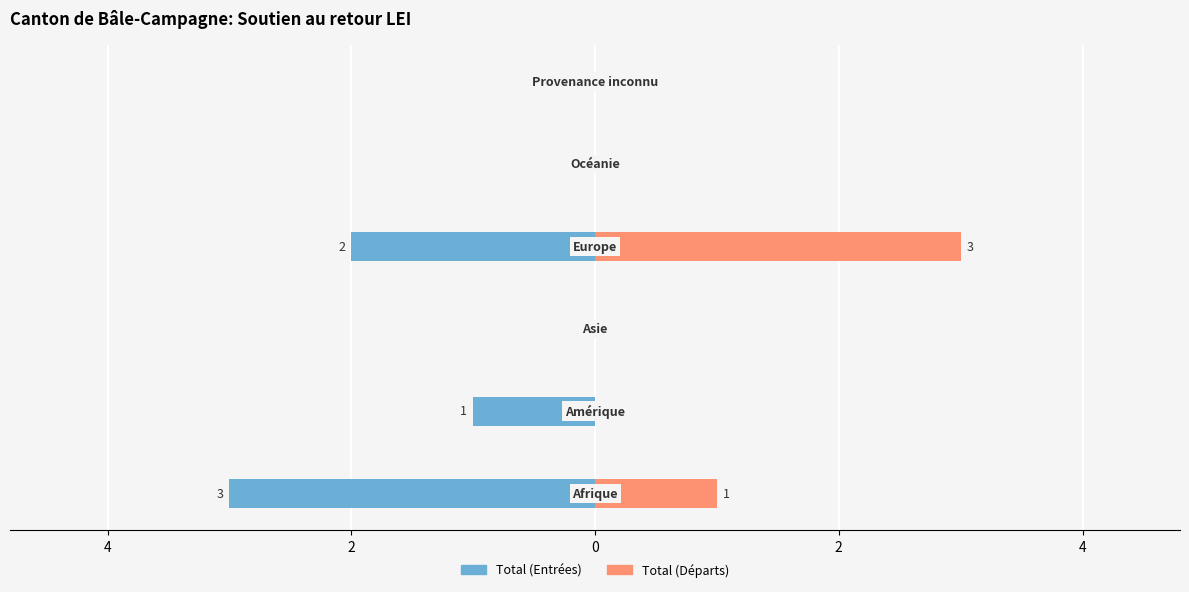

Which series has the widest spread of values?

Total (Entrées)